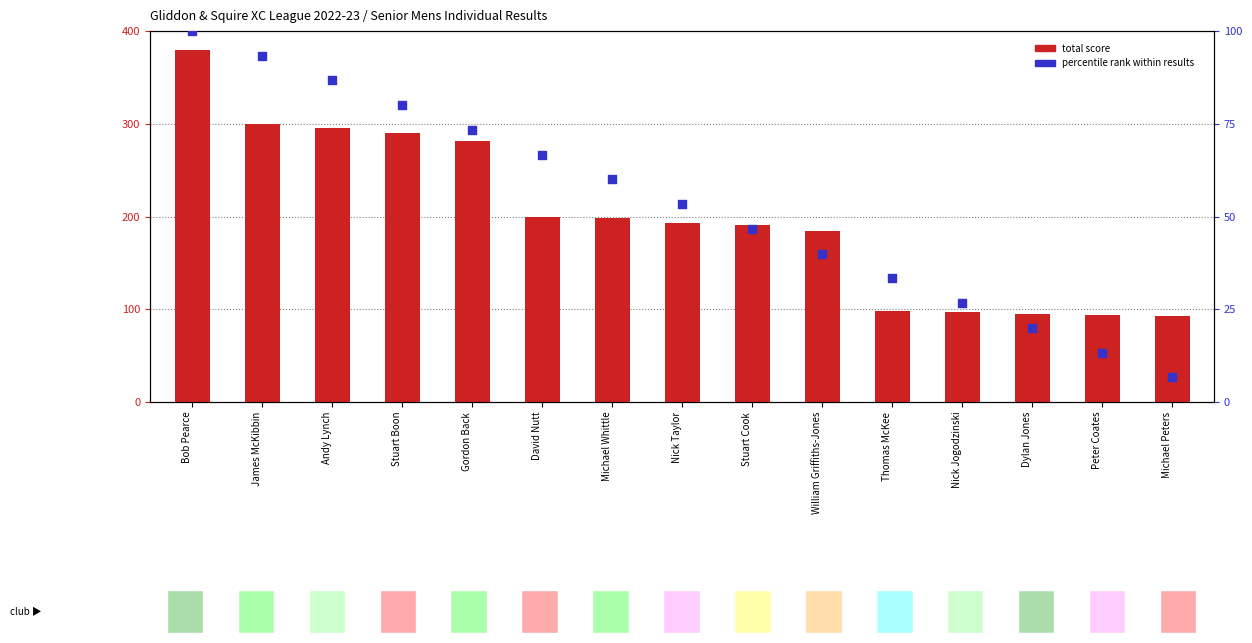

Is the value of total score at Stuart Cook greater than the value of percentile rank within results at Peter Coates?

Yes